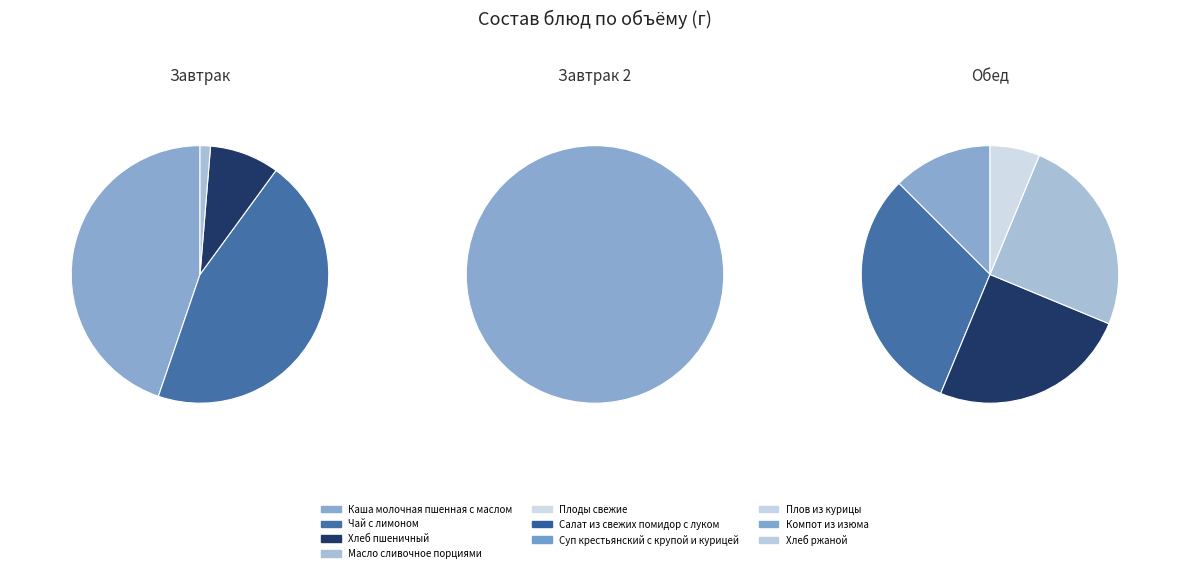

What percentage is NOT represented by Суп крестьянский с крупой и курицей?

81.6%